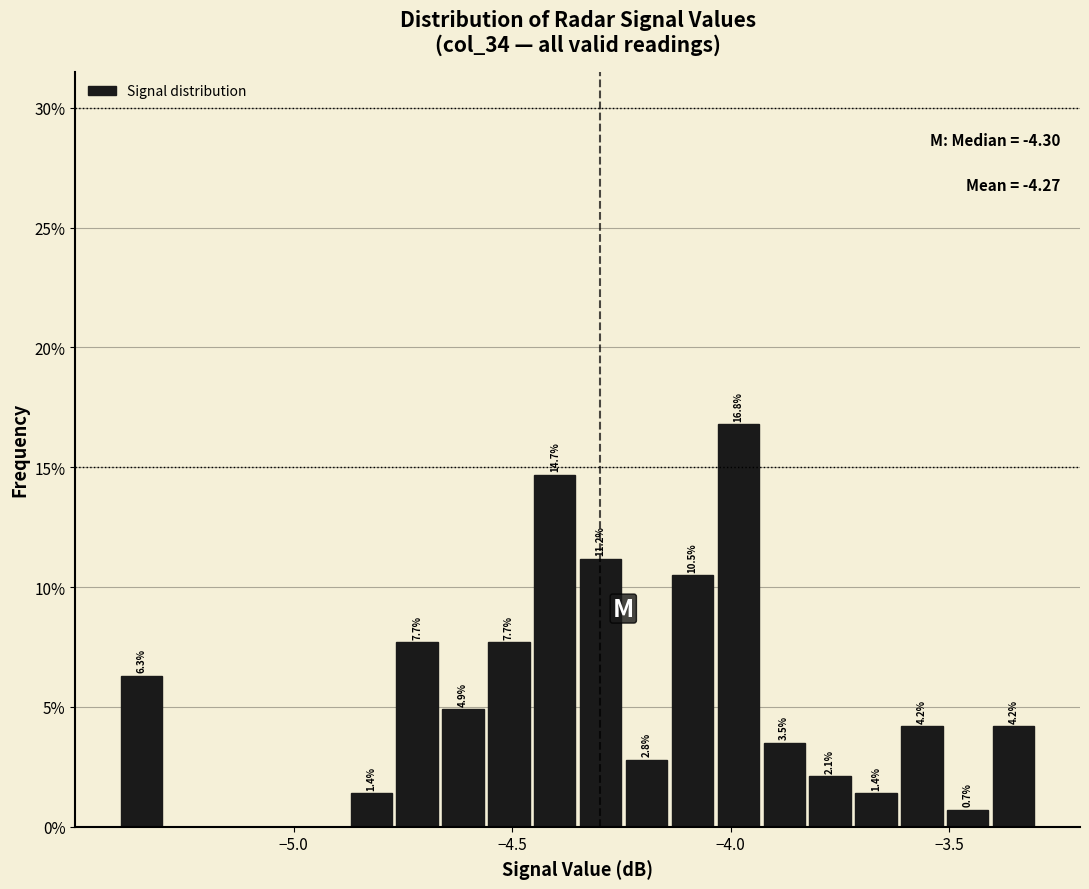

Around what value on the x-axis is the tallest bar? Give the approximate position of its centre, as read against the axis.

-4.00